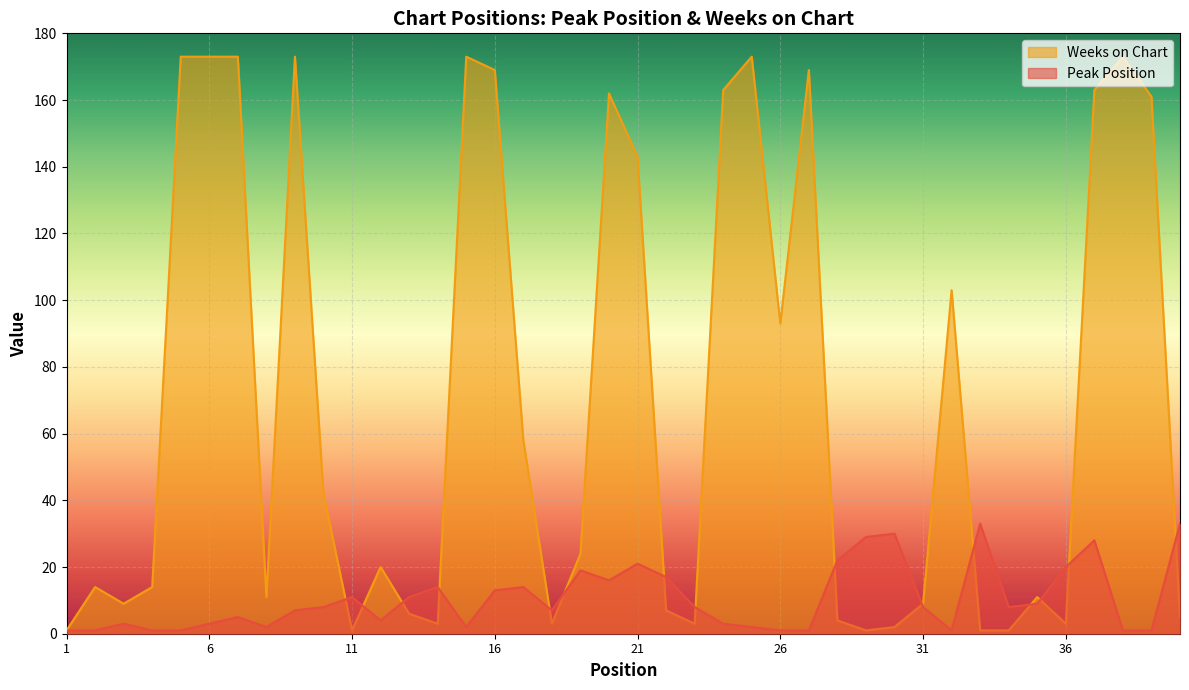

What is the difference between the maximum and minimum values in the Peak Position series?

32